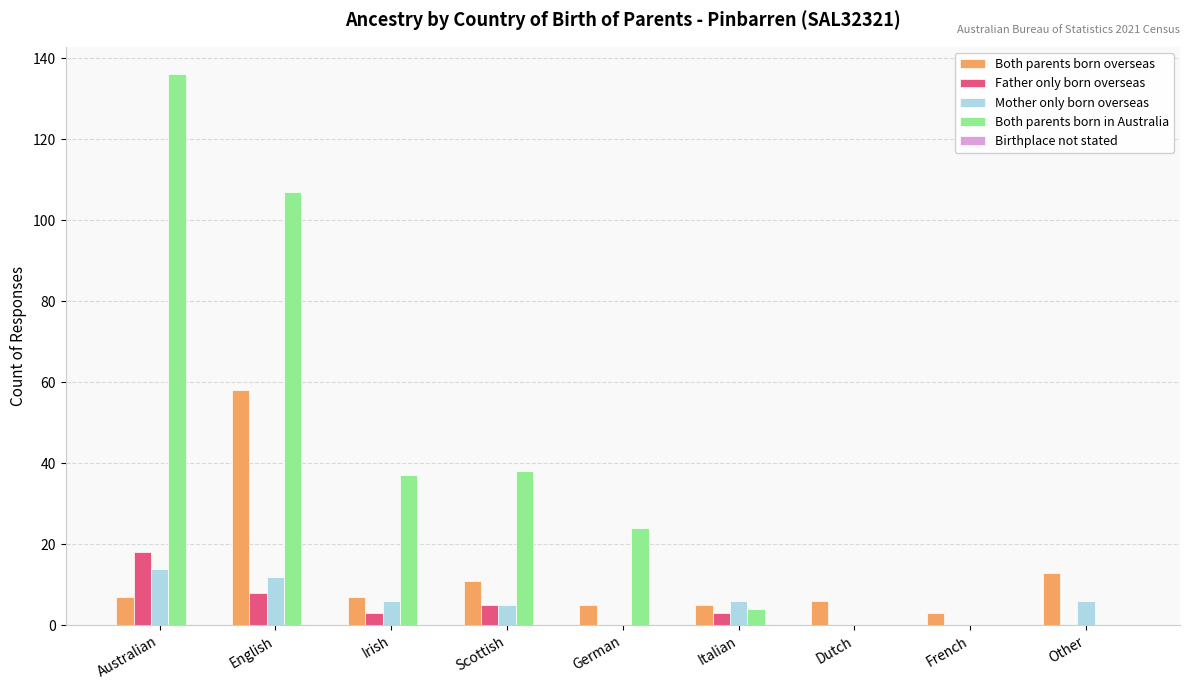

What is the highest value of the Mother only born overseas series?

14